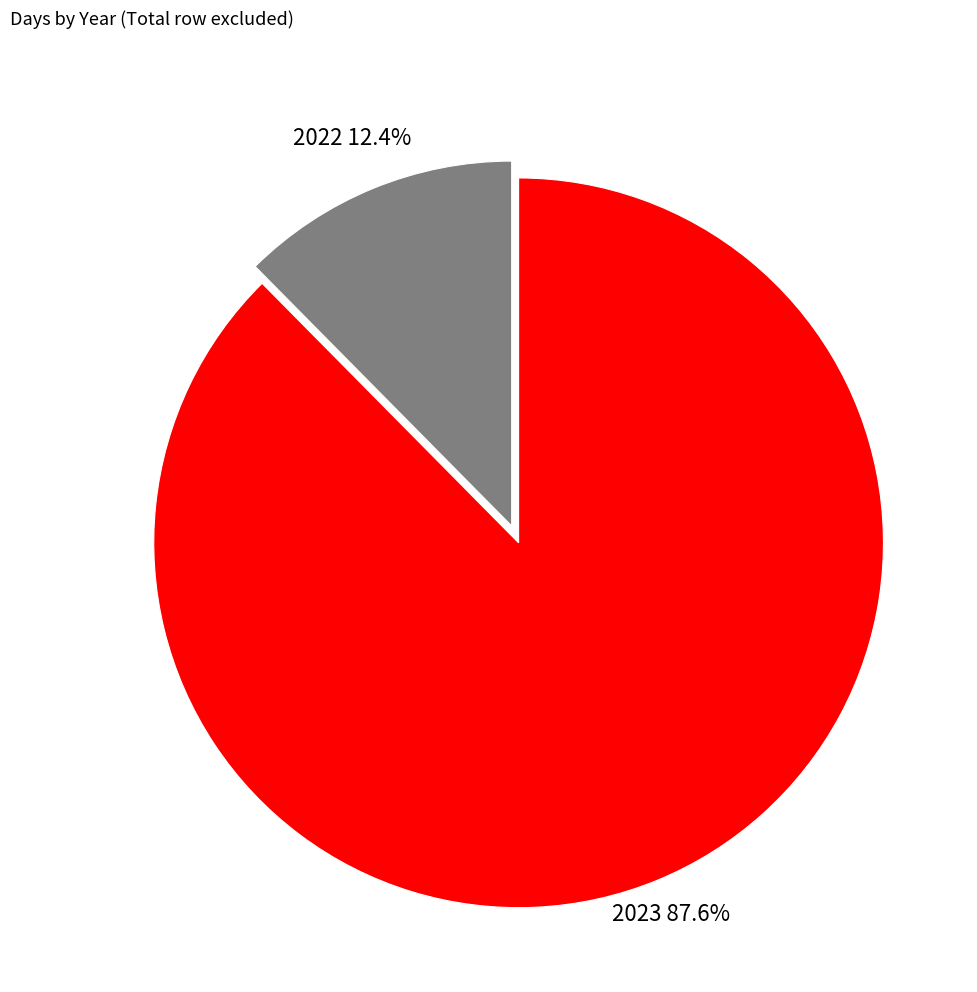

The 2022 slice represents 12% of the pie. True or false?

True